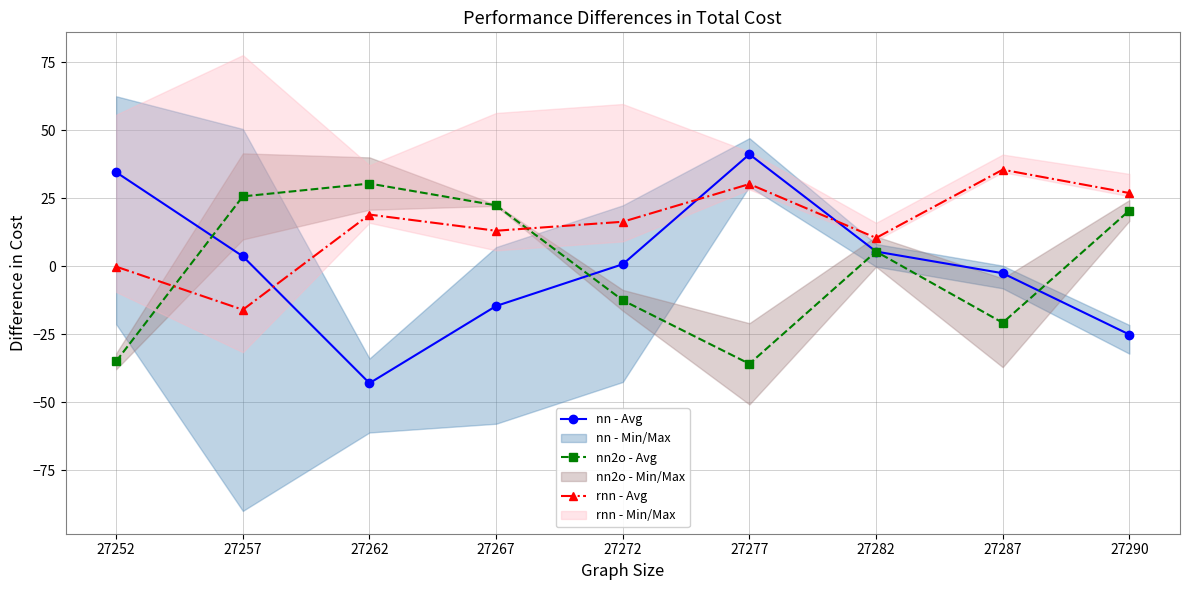

Which series changed the most between 27257 and 27290?

rnn - Avg